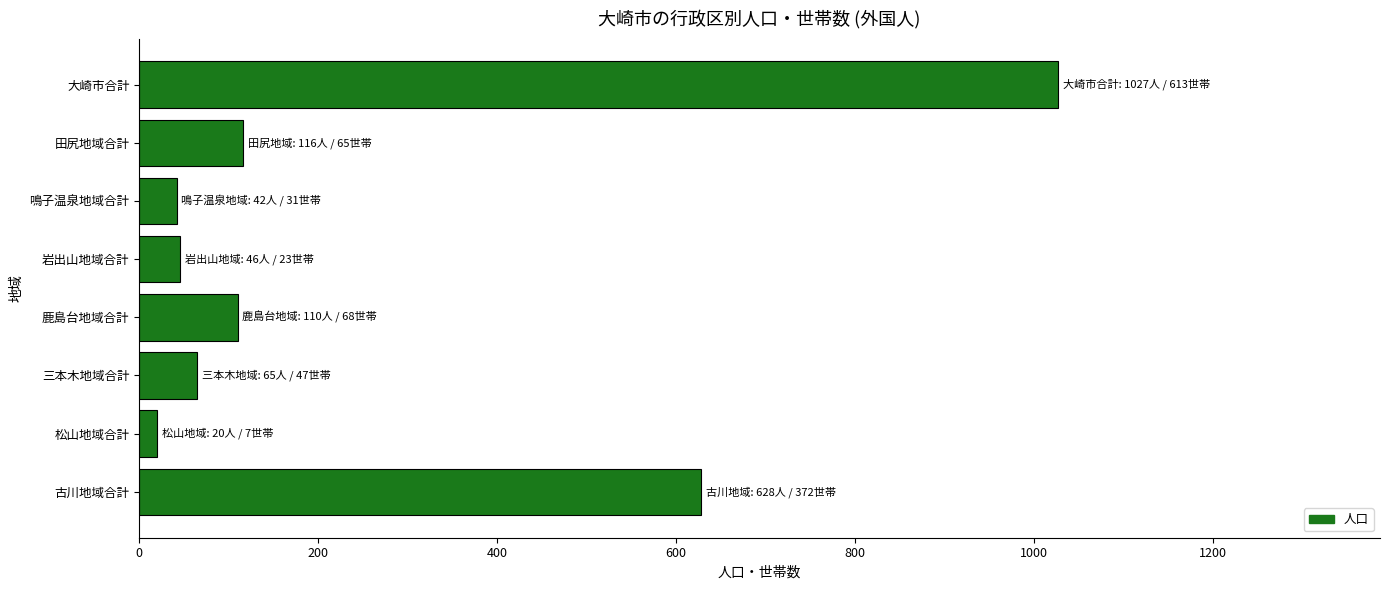

True or false: the data shows 628 at 古川地域合計.

True